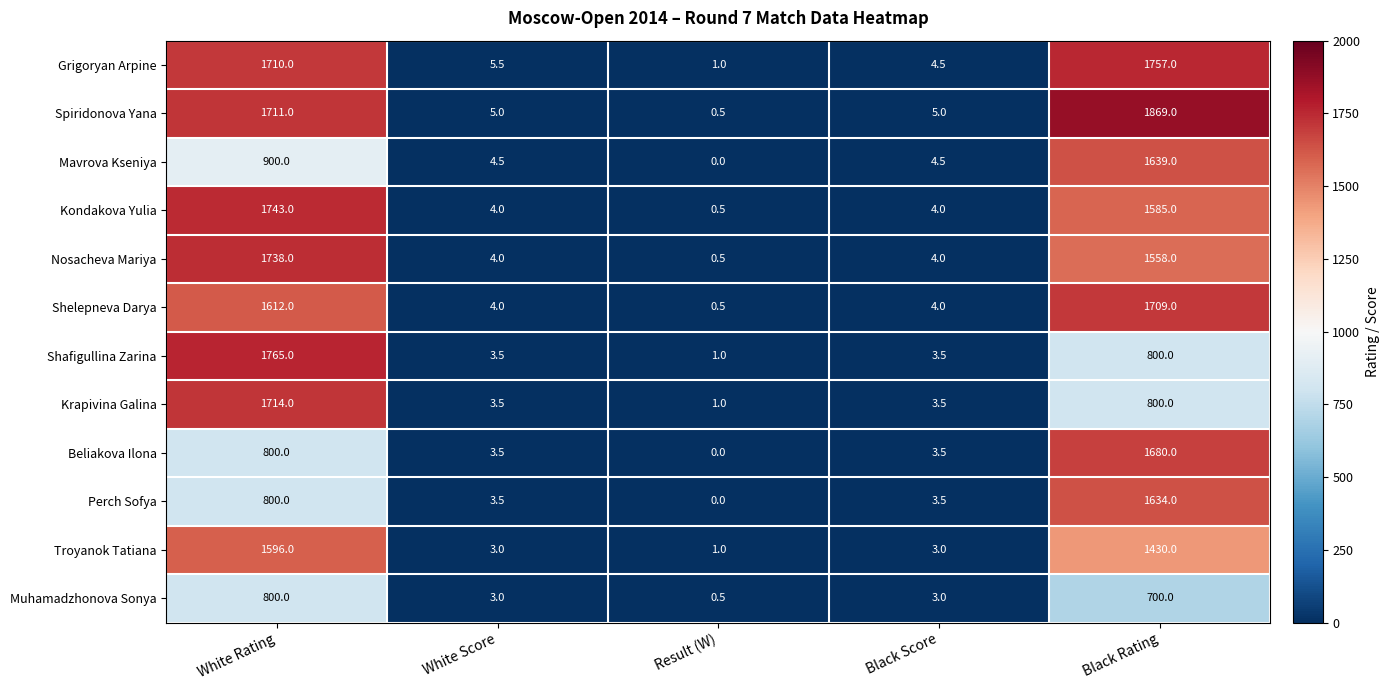

Which series has the largest range (max minus min)?

Spiridonova Yana